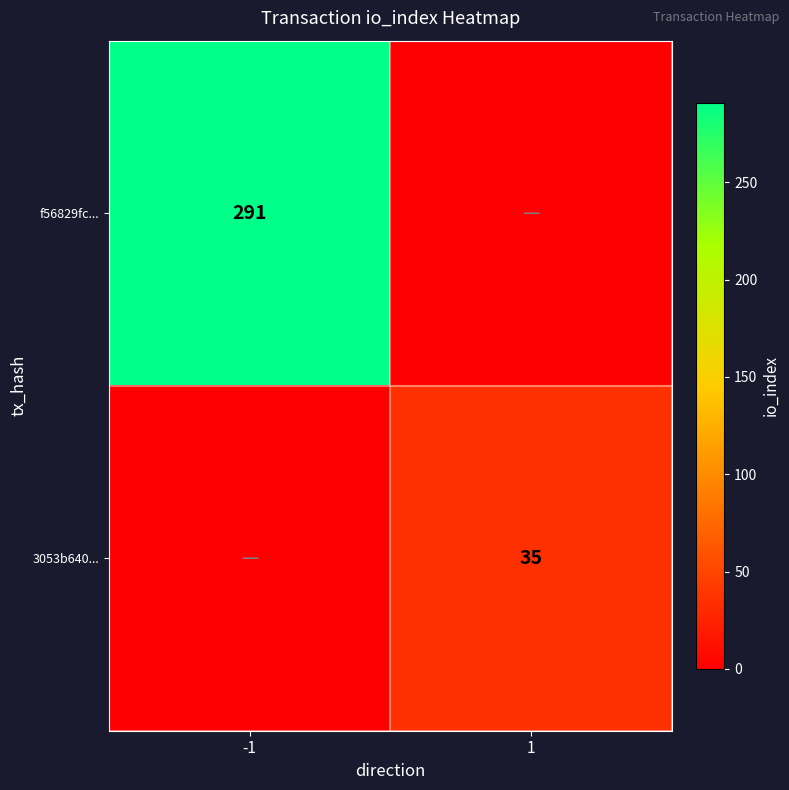

Is it true that 3053b640... equals 35 at 1?

True